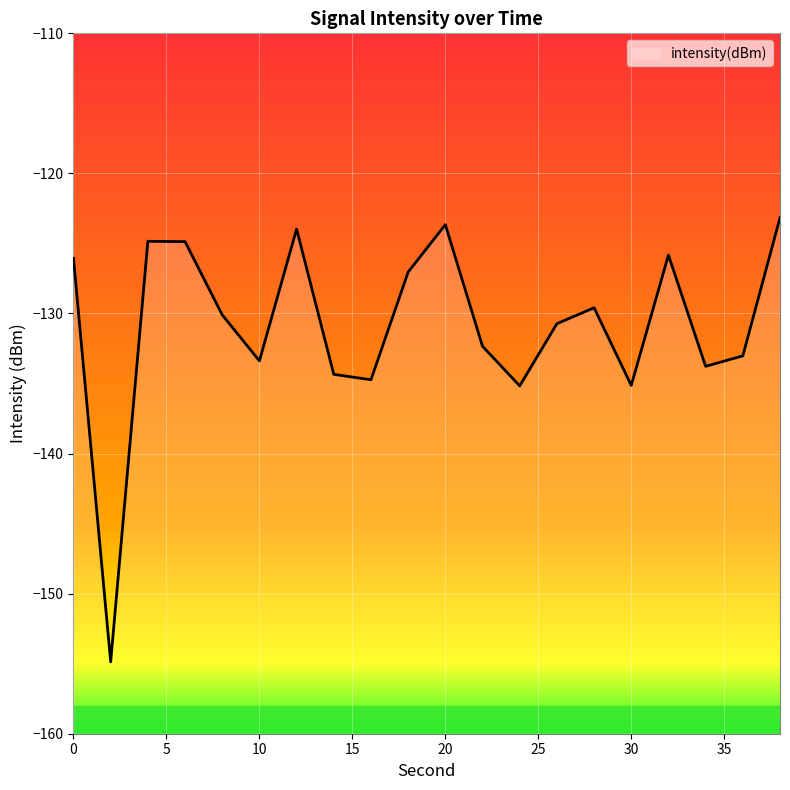

What is the minimum value shown in the chart?

-154.9